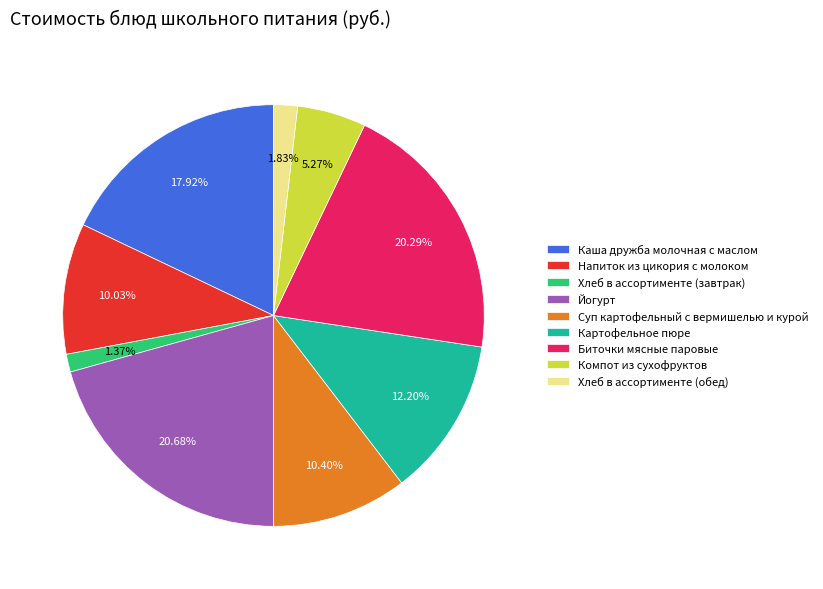

Combined, do Биточки мясные паровые and Напиток из цикория с молоком account for over 50%?

No